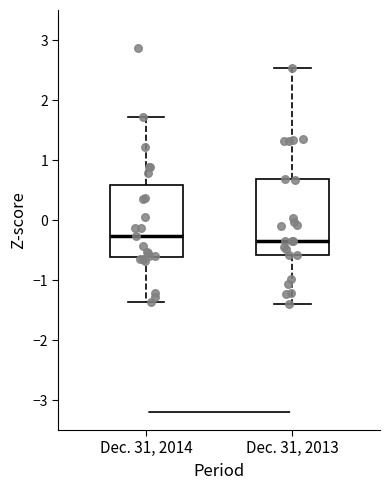

Reading left to right, read every box against the y-axis: the position of its median line, the range the box covers, and the ends of its whiskers. The values are not printed on the chart, so give them approximately, as read against the axis.

Dec. 31, 2014: median -0.3, box -0.6 to 0.6, whiskers -1.4 to 1.7
Dec. 31, 2013: median -0.3, box -0.6 to 0.7, whiskers -1.4 to 2.5